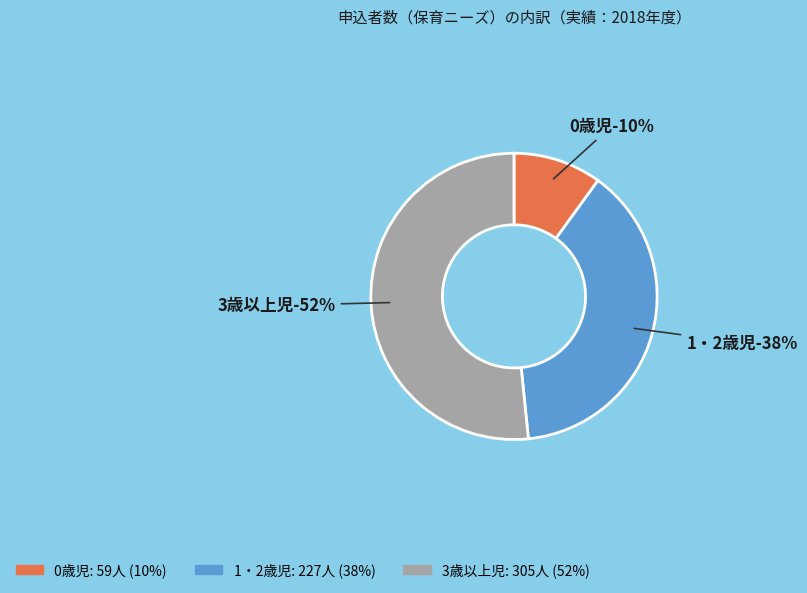

Combined, do 0歳児 and 3歳以上児 account for over 50%?

Yes